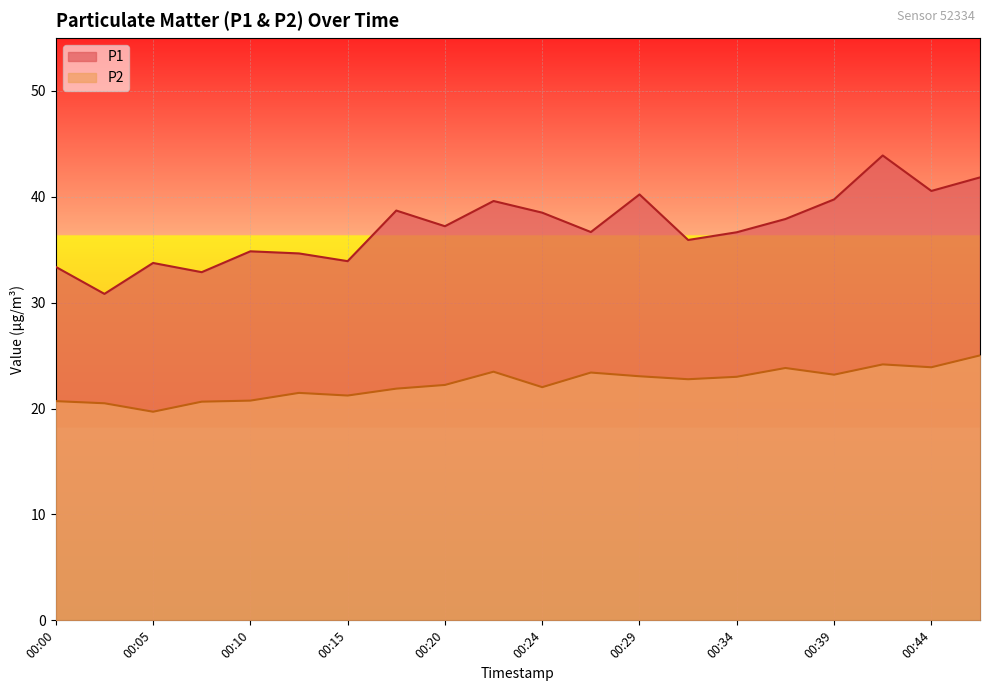

True or false: P1 has a value of 43.9 at 00:42.

True